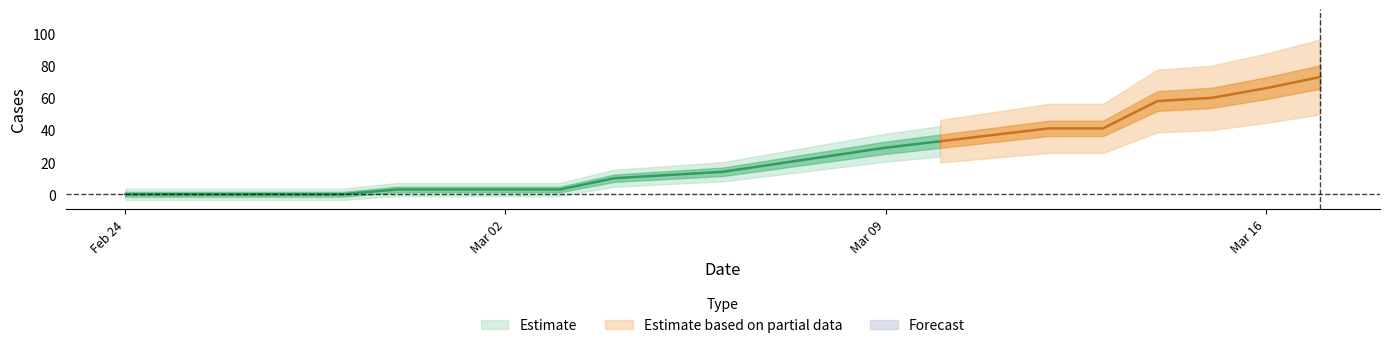

The value at 2020-03-12 is 41. True or false?

True